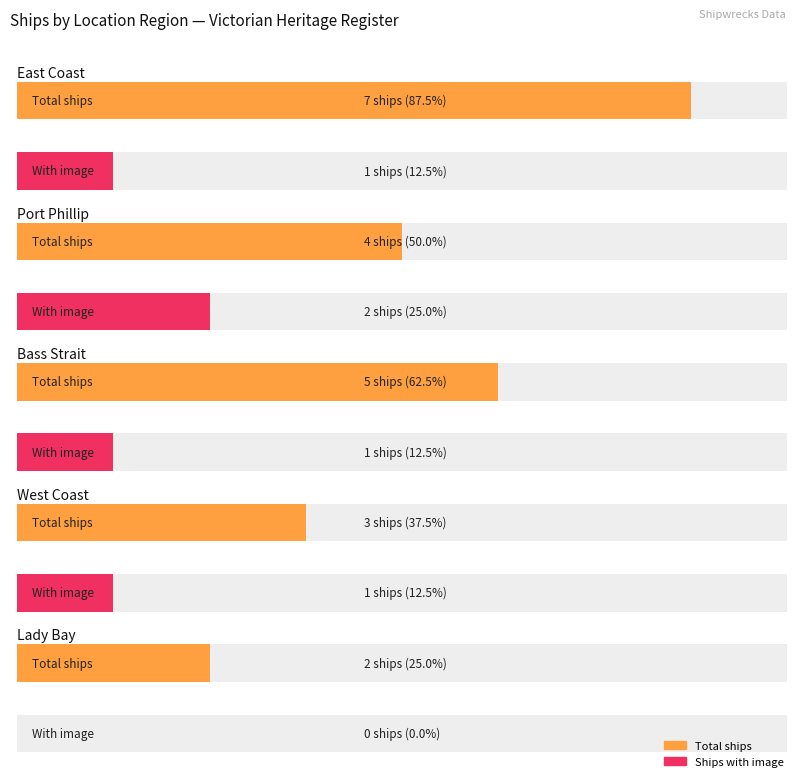

True or false: Maximum utilization has a value of 2 at Bass Strait.

False